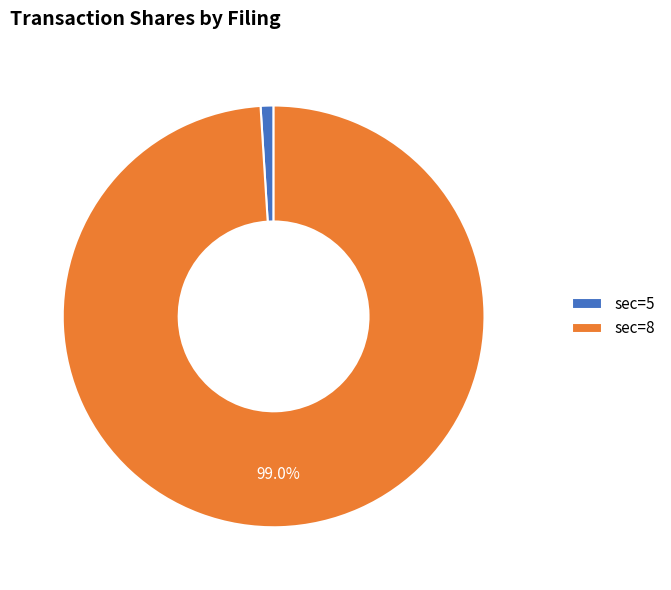

Which slice is the largest?

sec=8